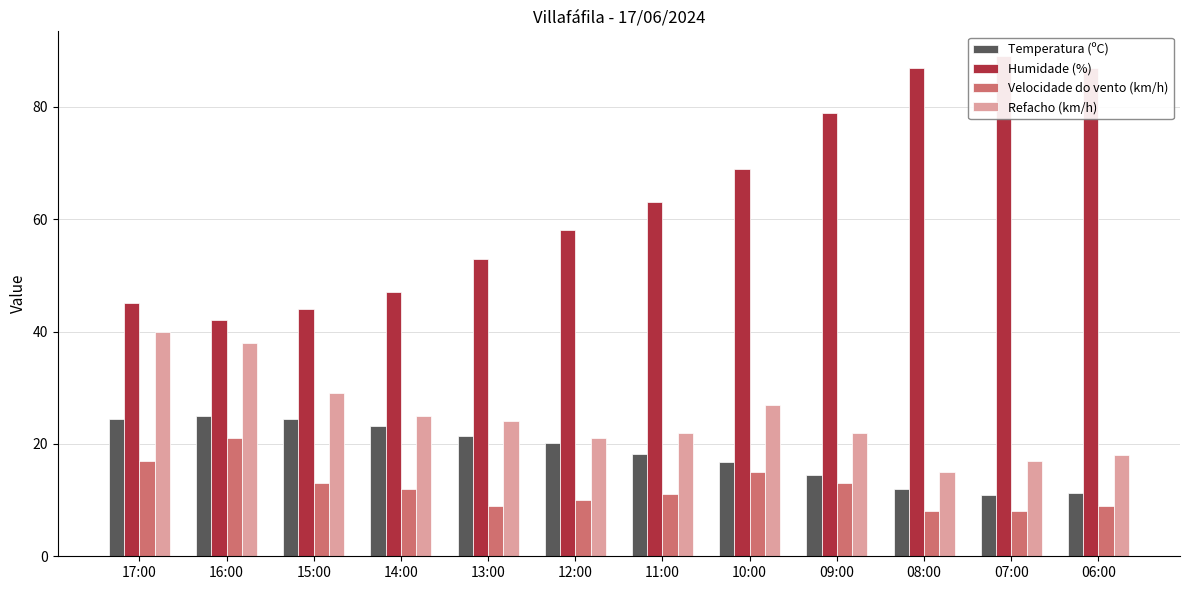

What is the greatest value displayed?

89.0